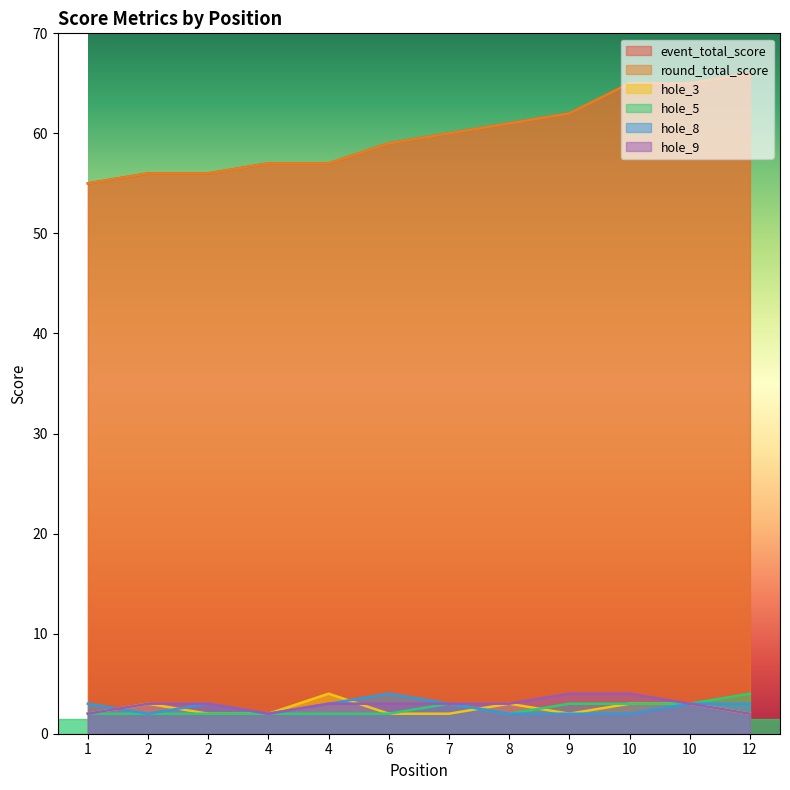

True or false: event_total_score and hole_3 intersect in this chart.

False